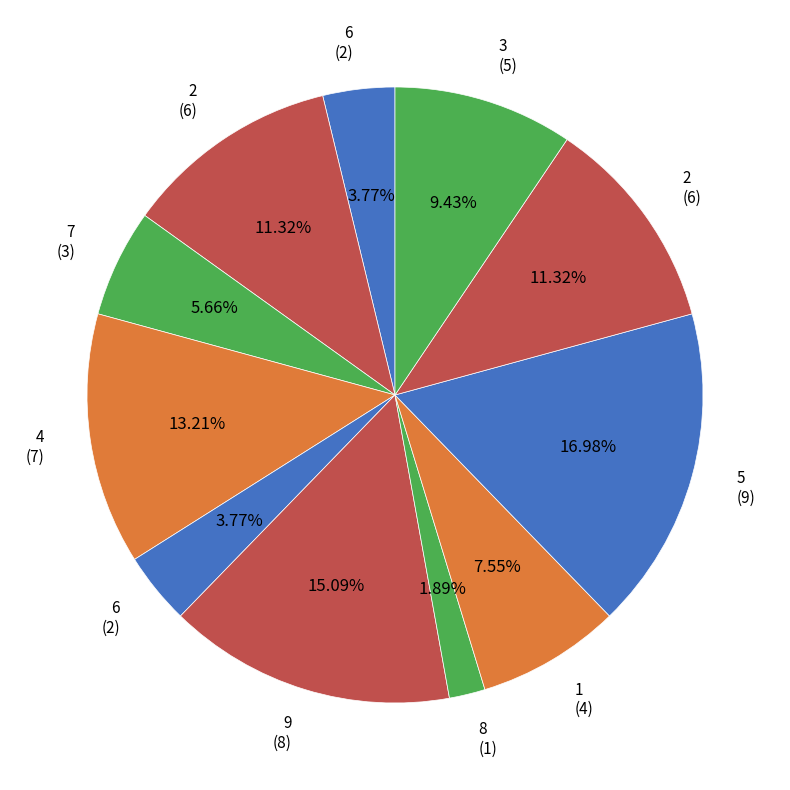

How many segments does this pie chart have?

11